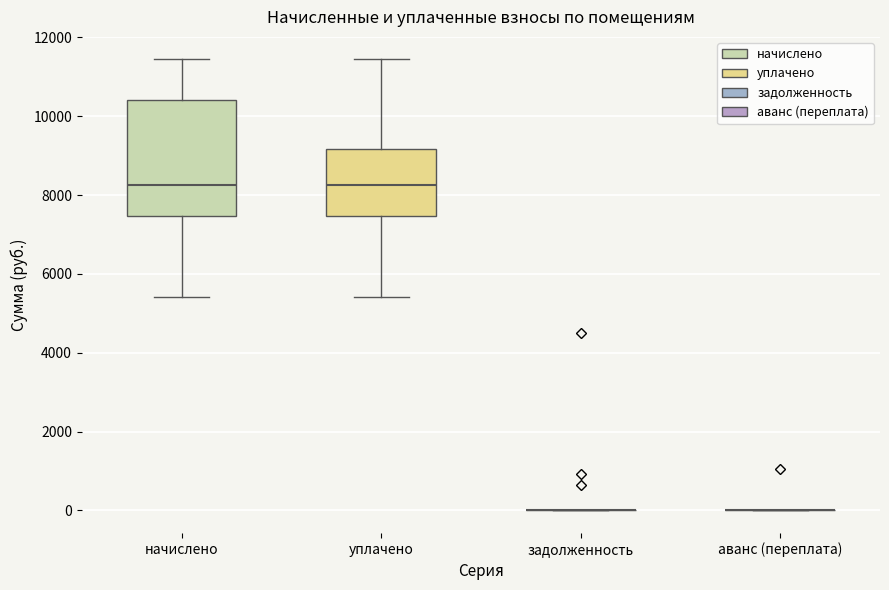

Reading left to right, read every box against the y-axis: the position of its median line, the range the box covers, and the ends of its whiskers. The values are not printed on the chart, so give them approximately, as read against the axis.

начислено: median 8200, box 7400 to 10400, whiskers 5400 to 11400
уплачено: median 8200, box 7400 to 9200, whiskers 5400 to 11400
задолженность: box collapsed to a line at 0, whiskers 0 to 0
аванс (переплата): box collapsed to a line at 0, whiskers 0 to 0